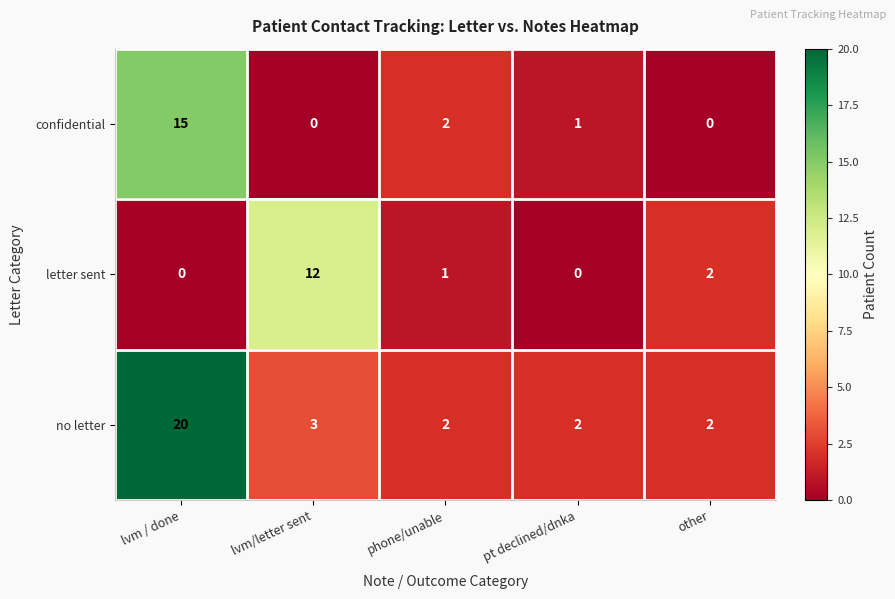

At which category is the sum across all series the highest?

lvm / done